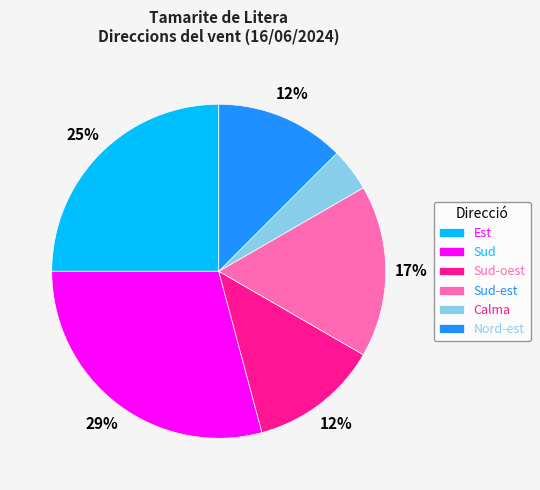

What percentage is the Est slice, to the nearest percent?

25%